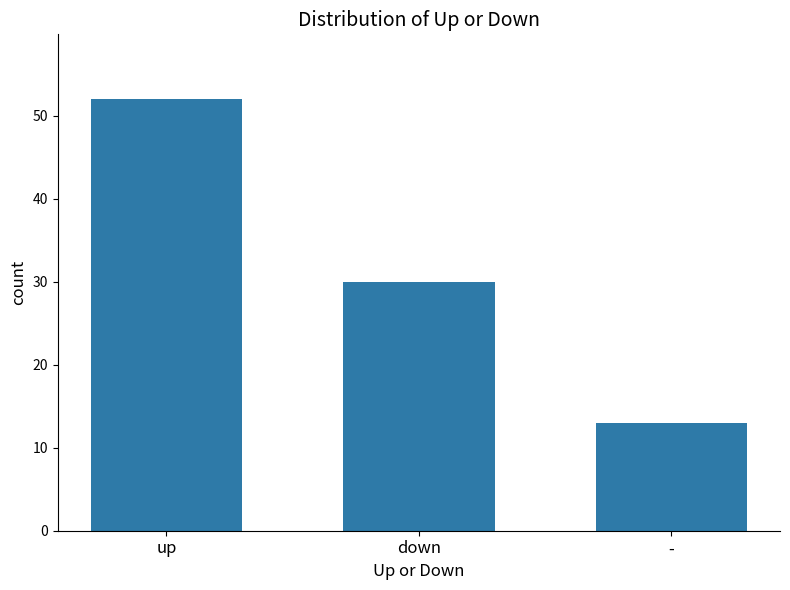

Count the number of categories in the chart.

3